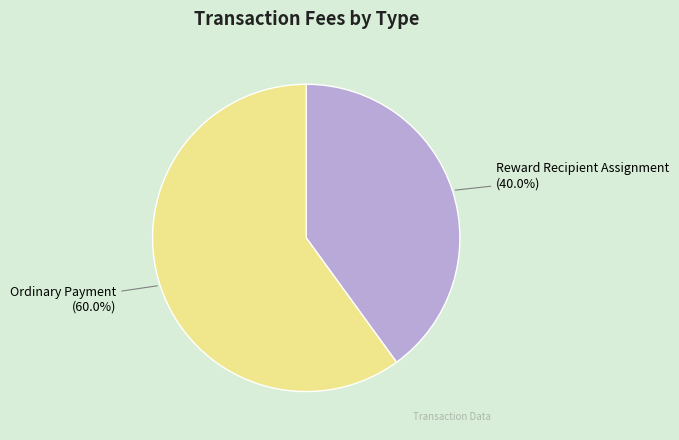

Does any single category account for the majority?

Yes